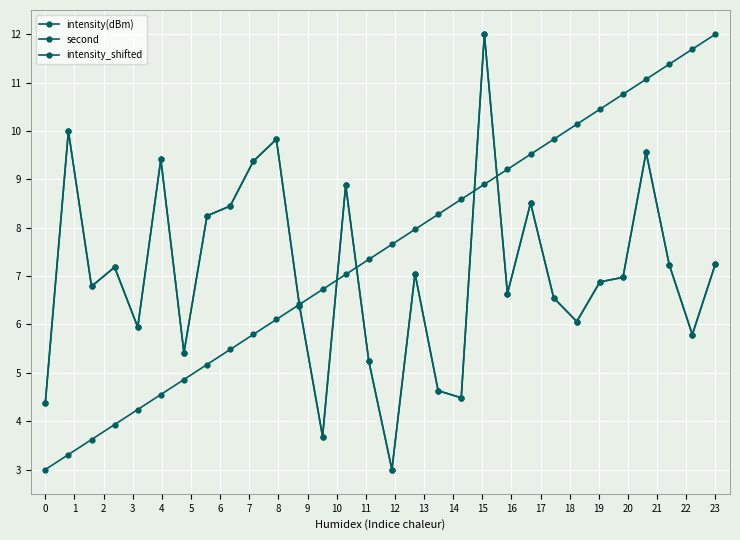

True or false: second has more than 1 interior local peaks.

False